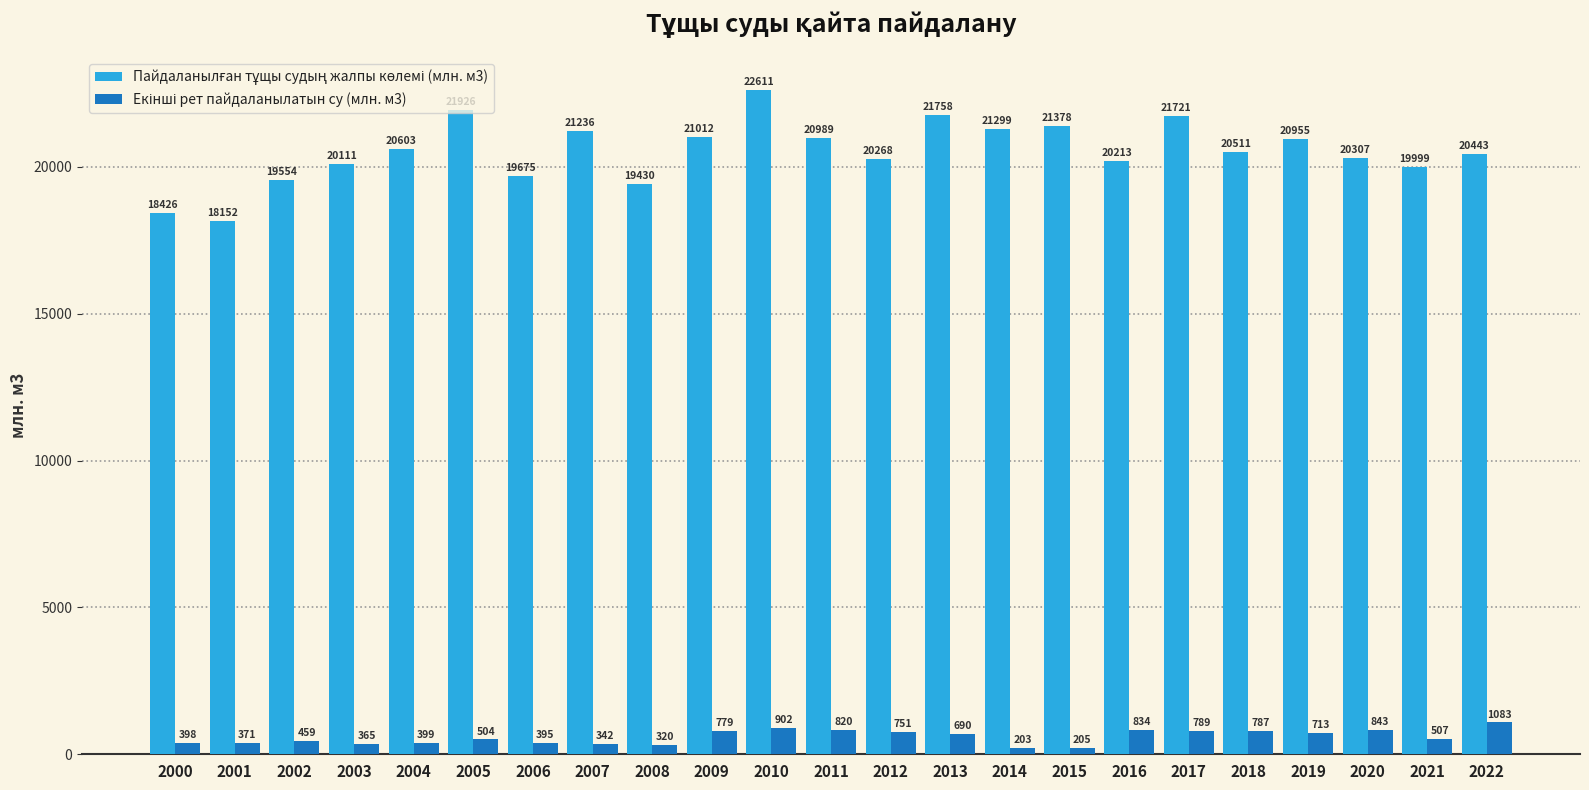

What is the smallest value displayed?

203.0